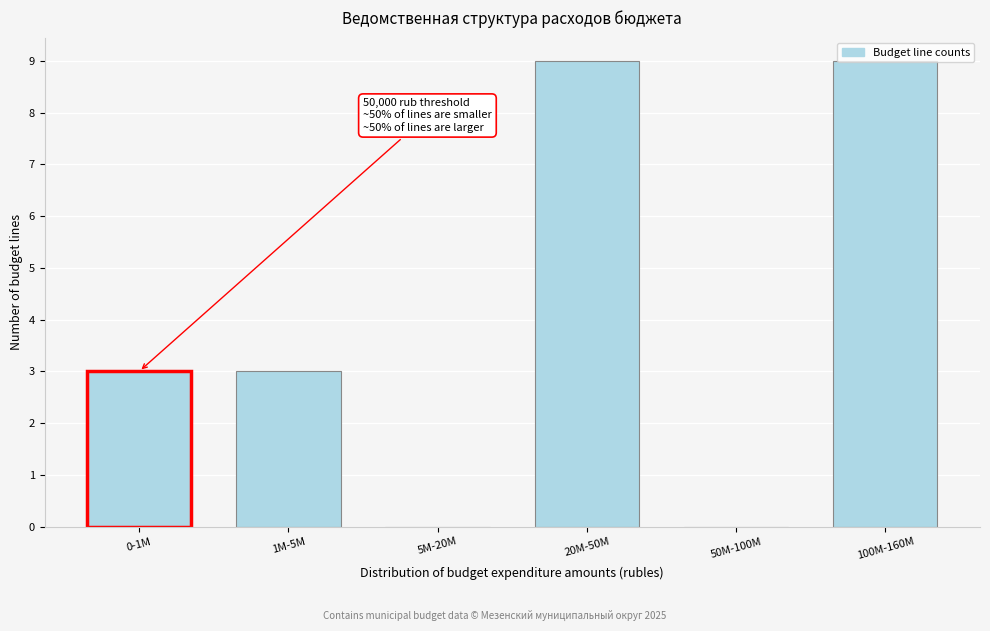

What is the sum of all values?

24